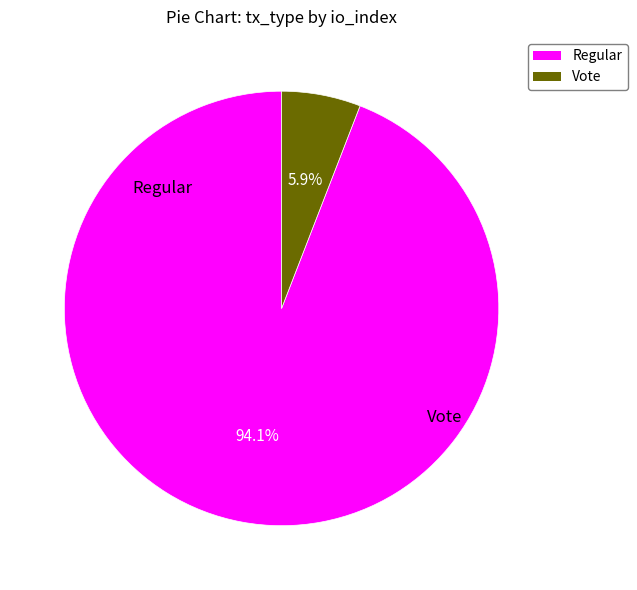

Is there any slice that represents more than half of the pie?

Yes